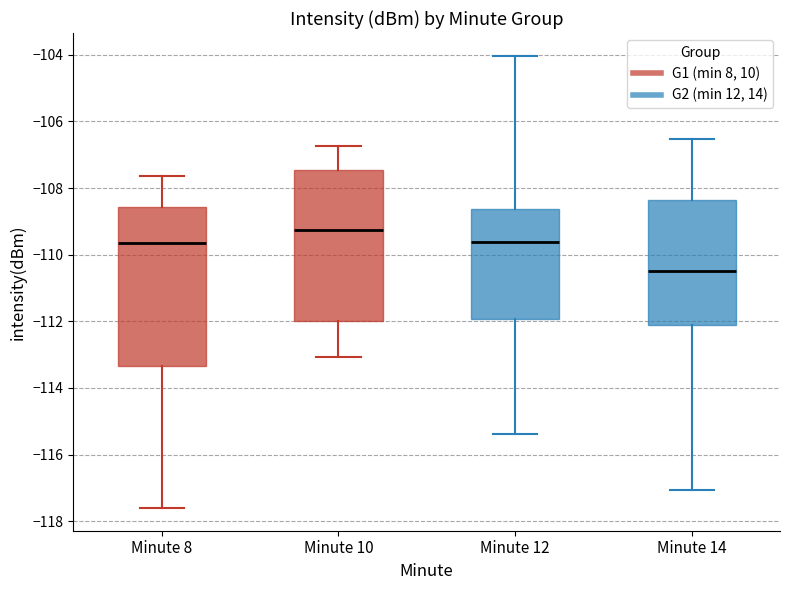

Where does the lower whisker of the box for Minute 14 end on the y-axis? The values are not printed on the chart, so give them approximately, as read against the axis.

-117.0